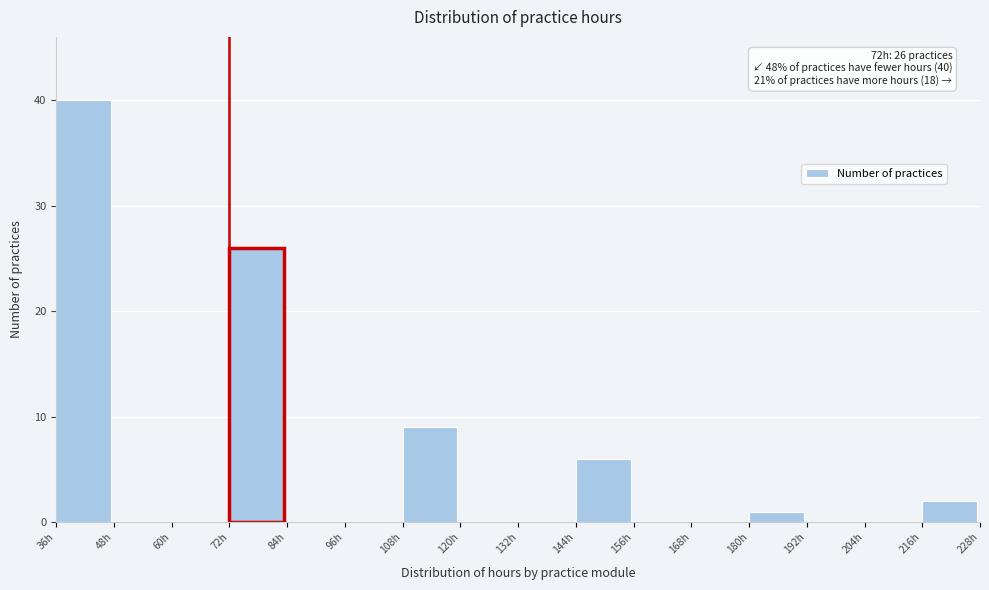

Over which range of the x-axis is the bar tallest?

36 to 48